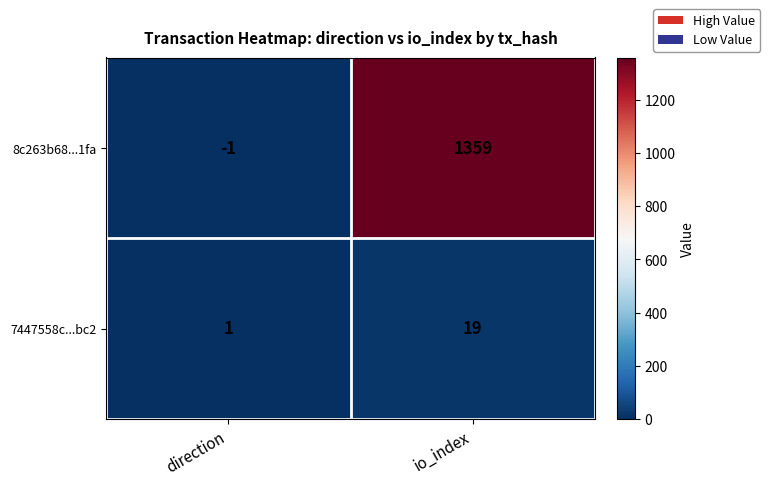

Reading right to left, what are all the values shown in this chart?

8c263b68...1fa: 1359	-1
7447558c...bc2: 19	1